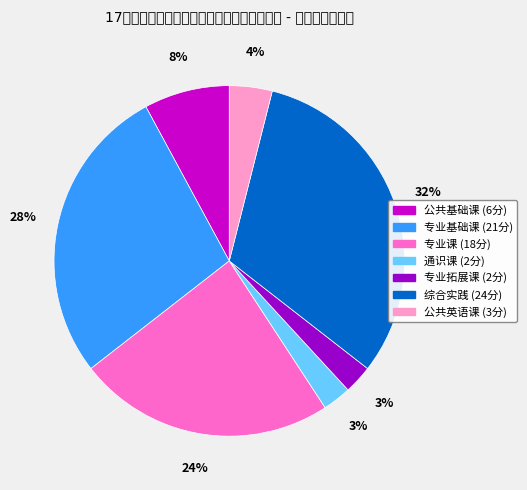

To the nearest percent, what is the difference between the 专业基础课 and 专业拓展课 slice percentages?

25%